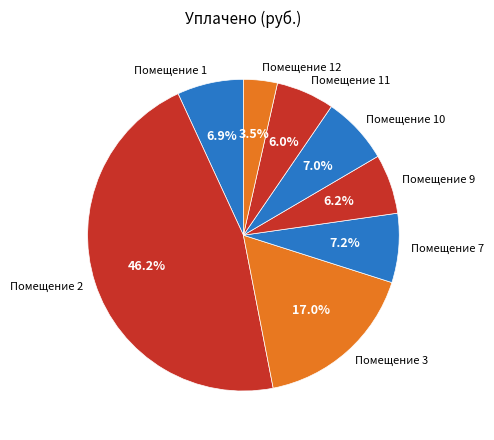

Count the number of slices in the pie.

8